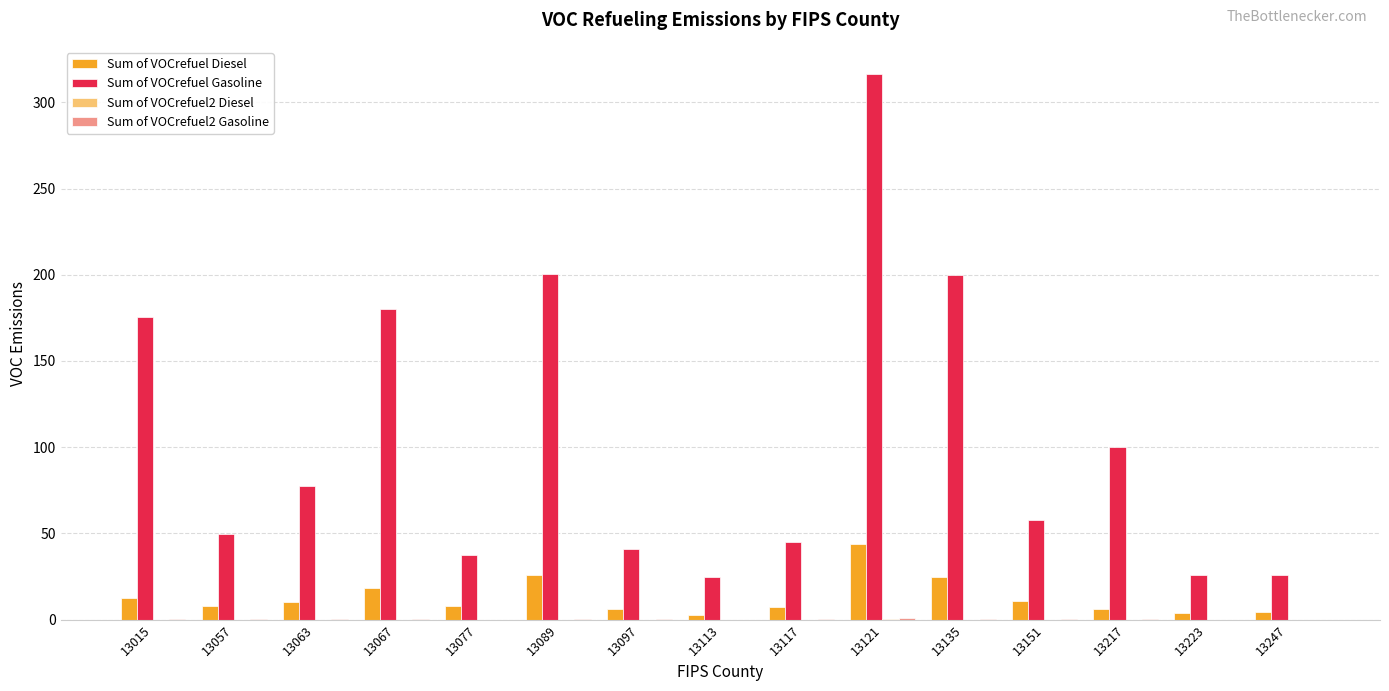

Which series has the largest range (max minus min)?

Sum of VOCrefuel Gasoline